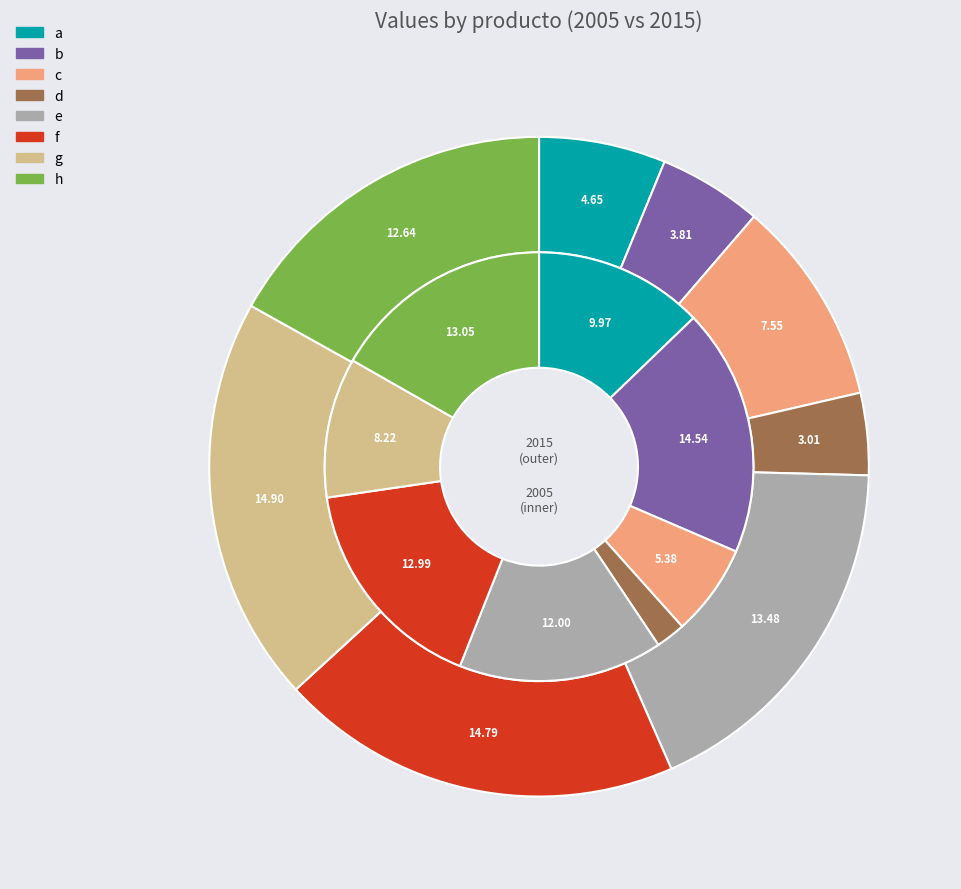

Which slice is the smallest?

d